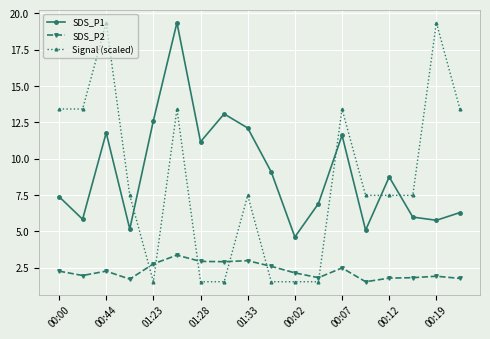

True or false: SDS_P2 has more than 0 interior local peaks.

True